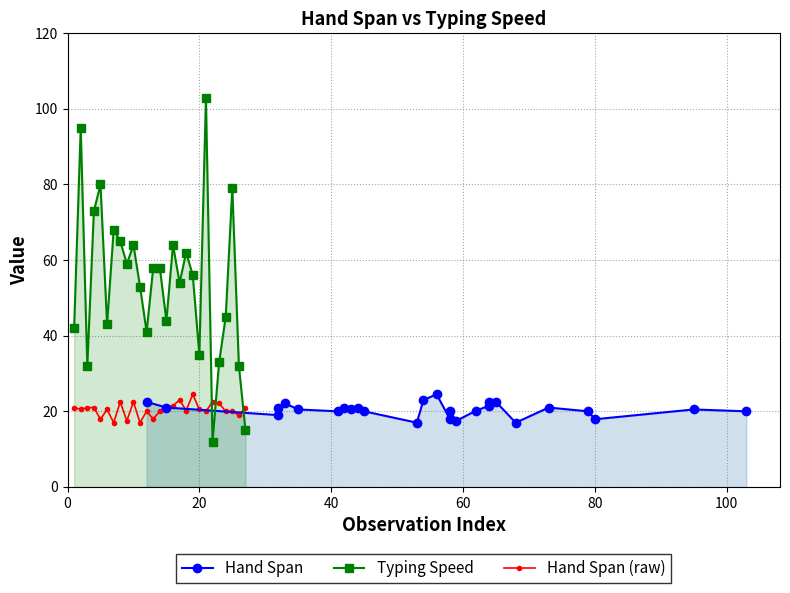

At how many categories does at least one series exceed 12?

27